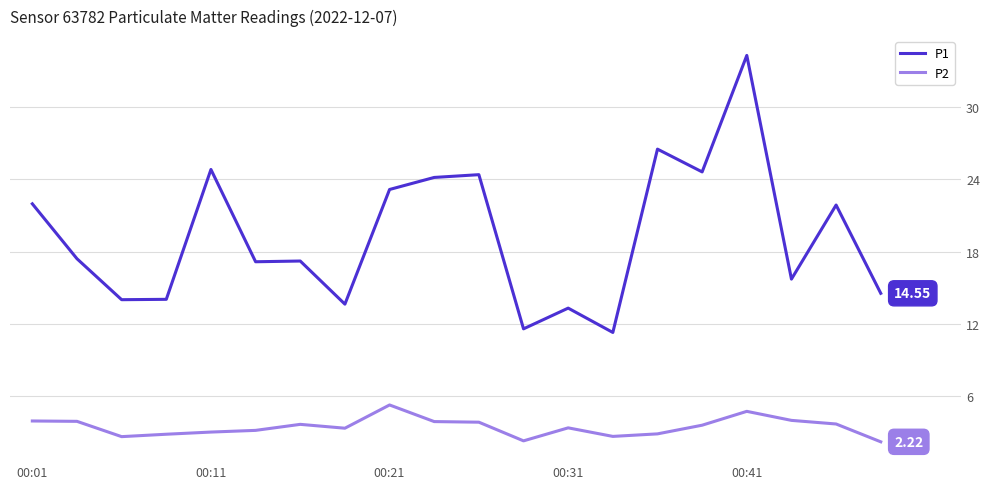

Which series has the largest total across all categories?

P1